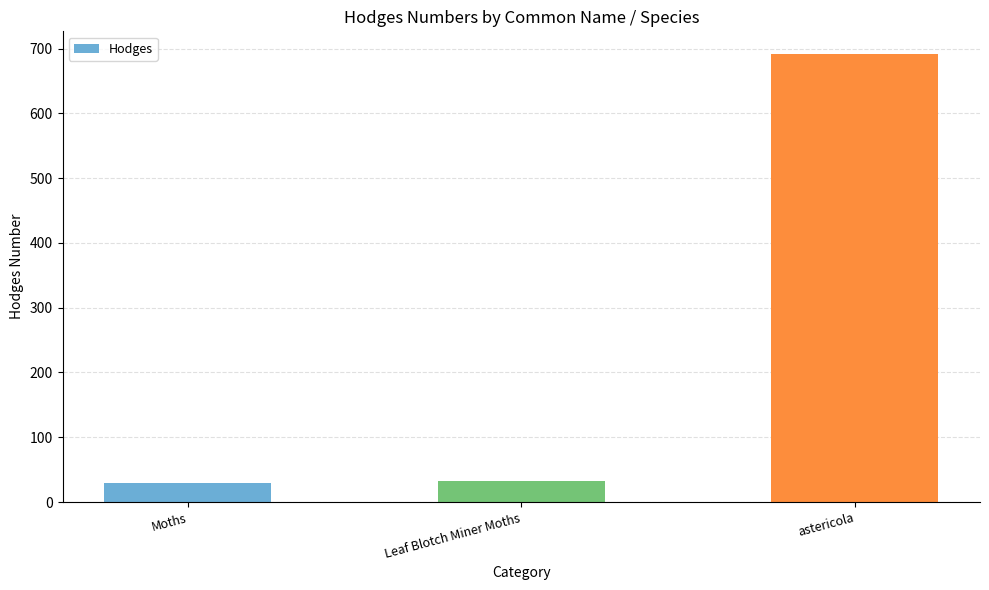

What is the value of the 3rd bar from the left?

692.0